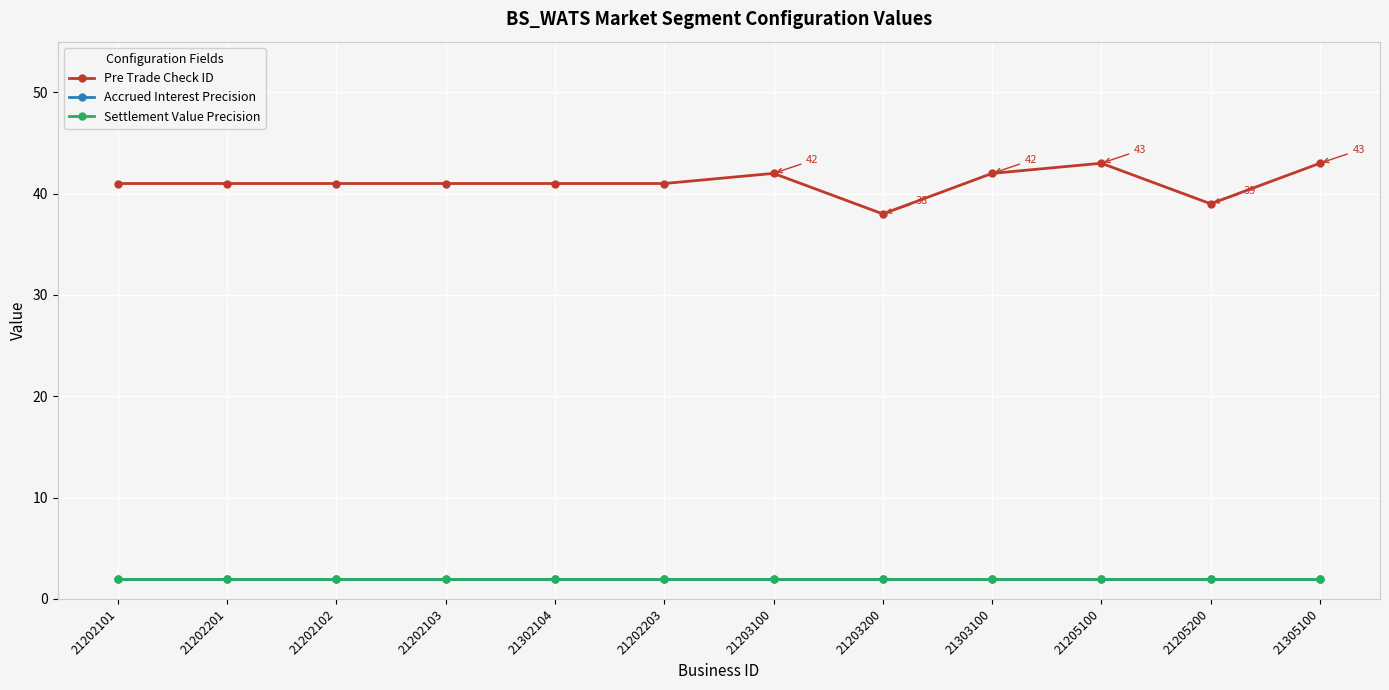

What is the value of the Settlement Value Precision point at the 6th from the left?

2